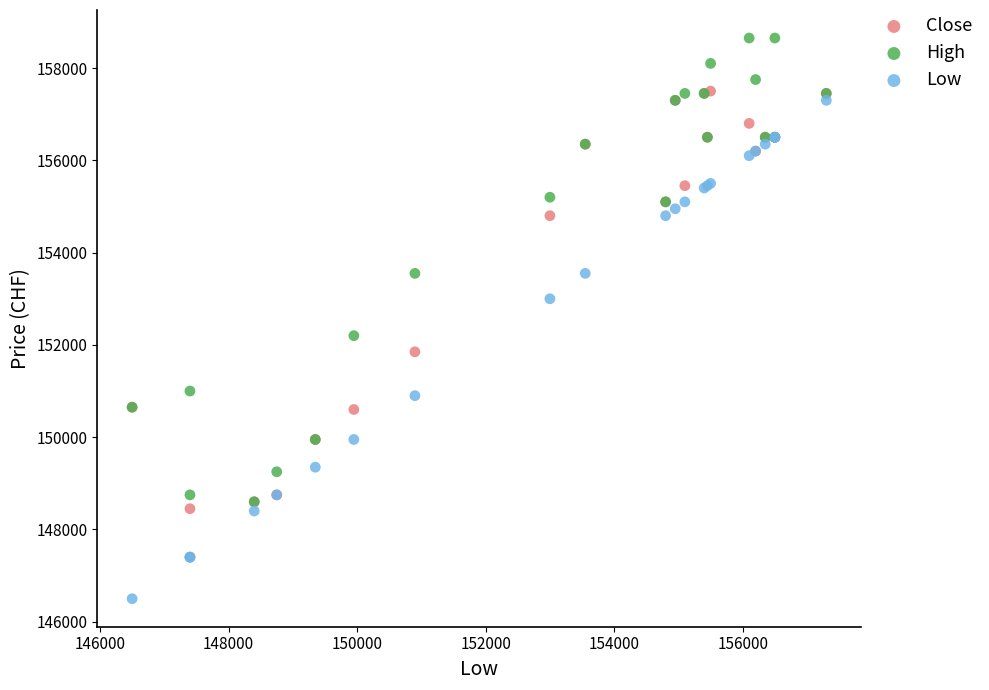

Which series contains the lowest Y value?

Low